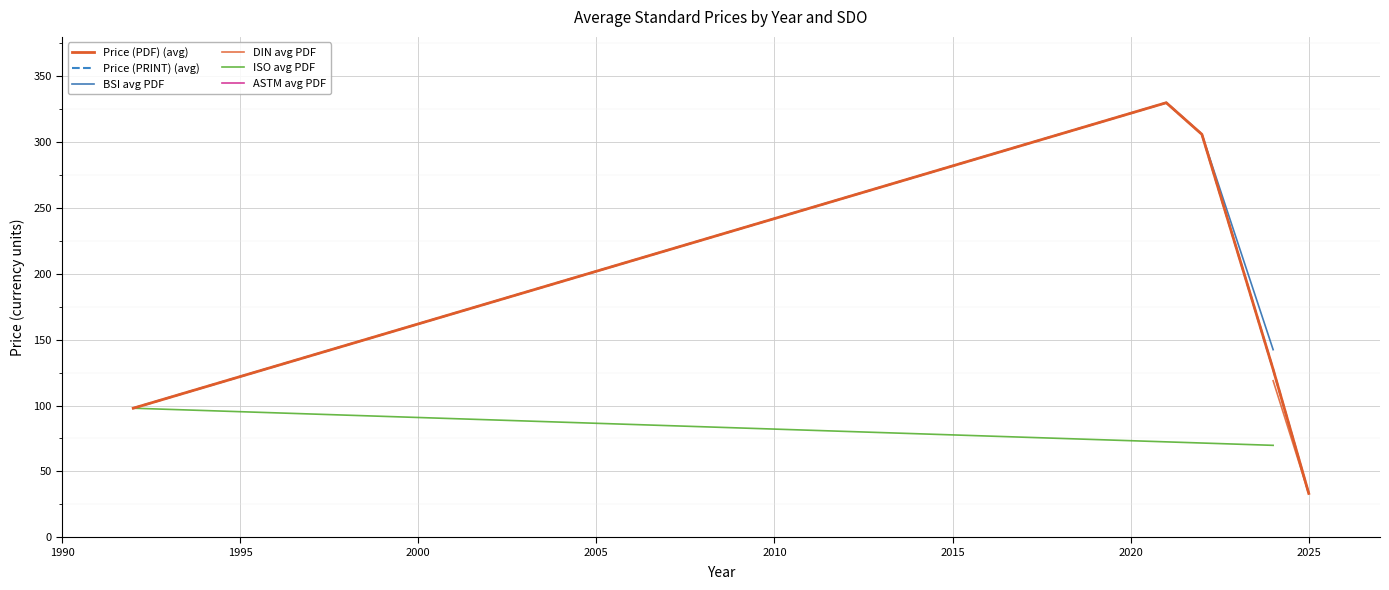

Which series changed the most between 15 and 24?

Price (PDF)